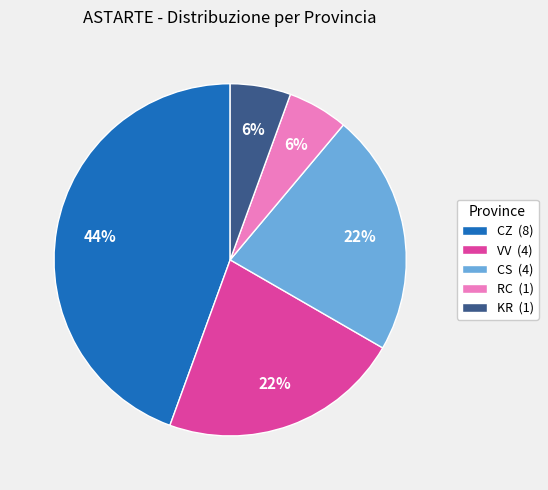

Is the sum of KR and RC greater than half?

No